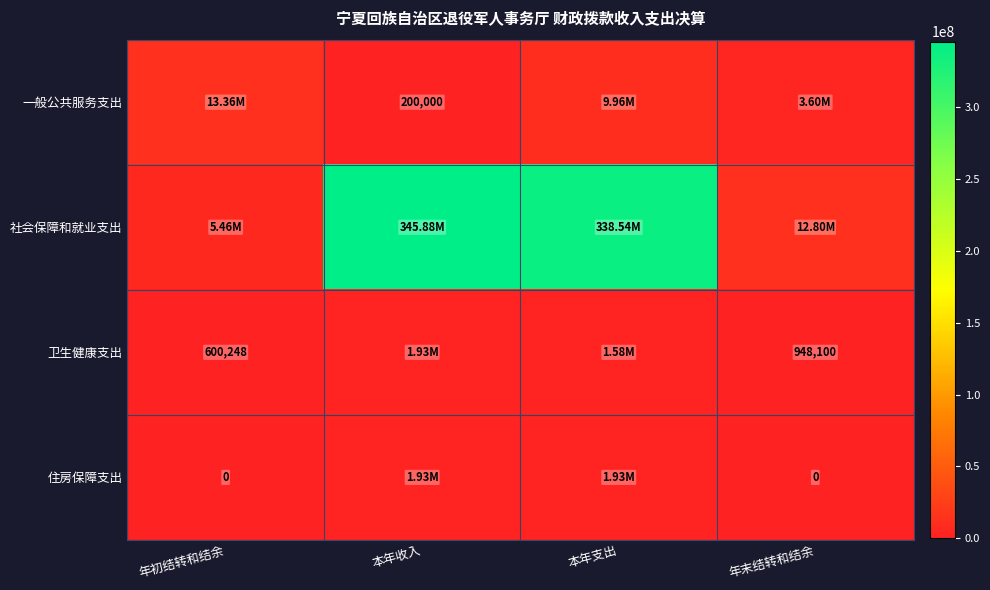

What is the average value of the 社会保障和就业支出 series?

175669745.4